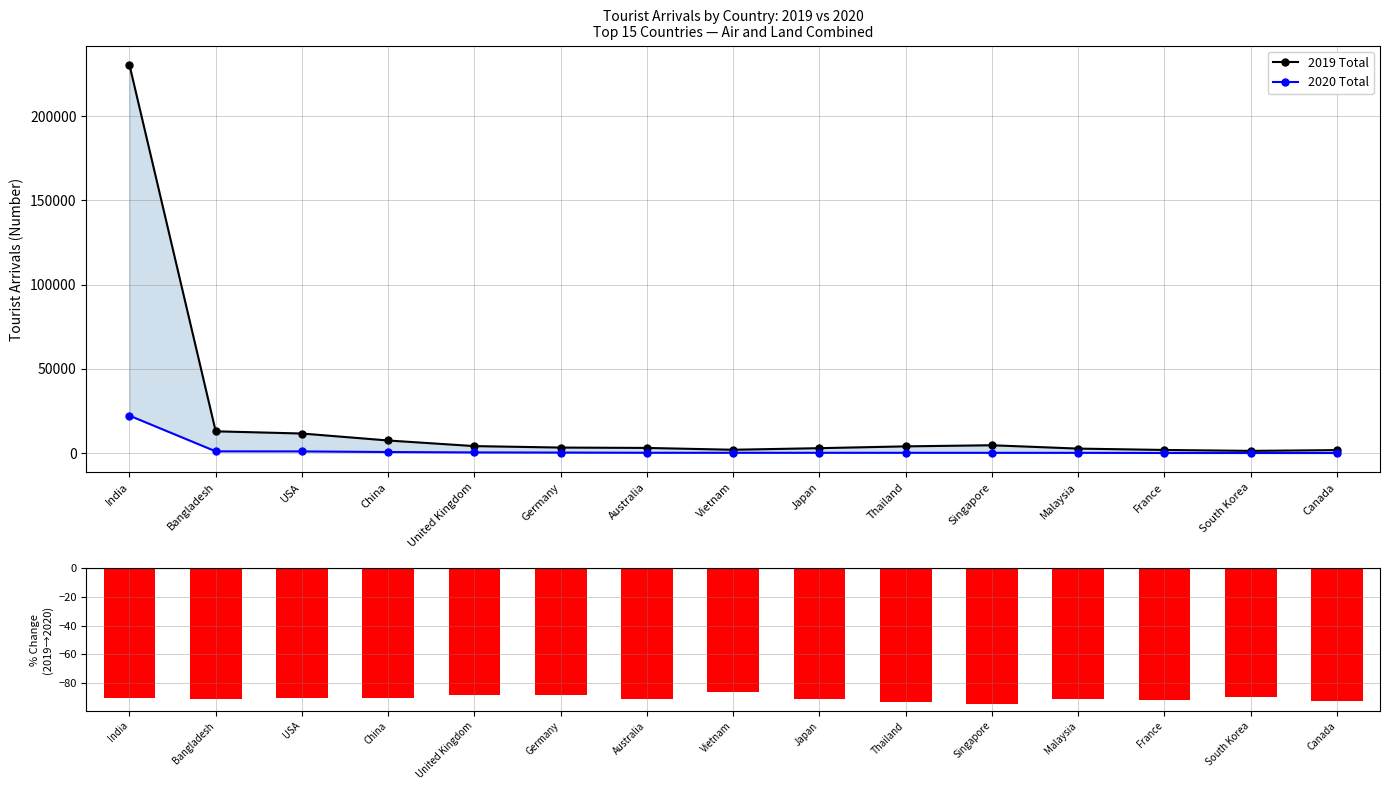

Are the bars horizontal?

No